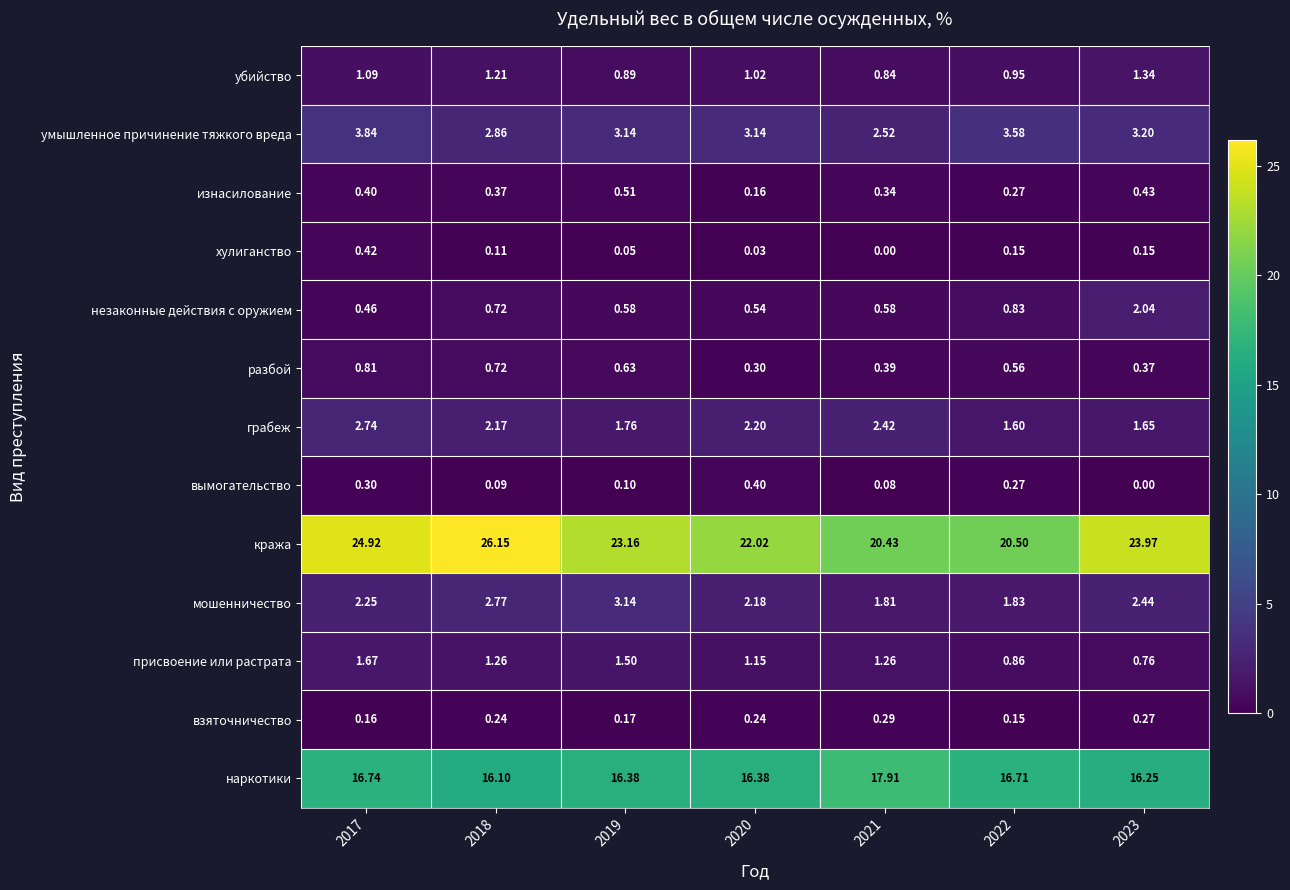

Rank the series at 2017 from lowest to highest value.

взяточничество, вымогательство, изнасилование, хулиганство, незаконные действия с оружием, разбой, убийство, присвоение или растрата, мошенничество, грабеж, умышленное причинение тяжкого вреда, наркотики, кража